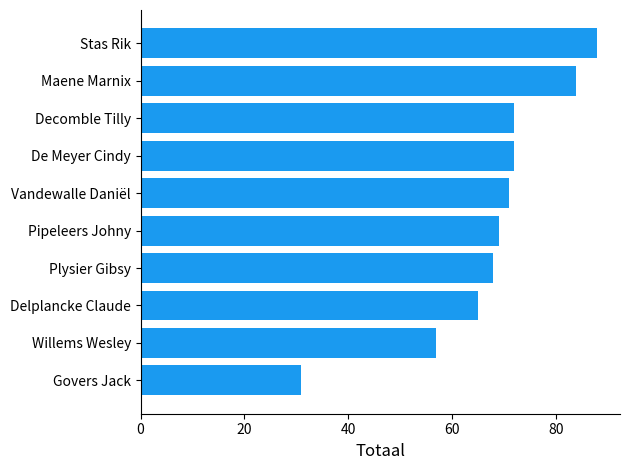

What is the sum of all values?

677